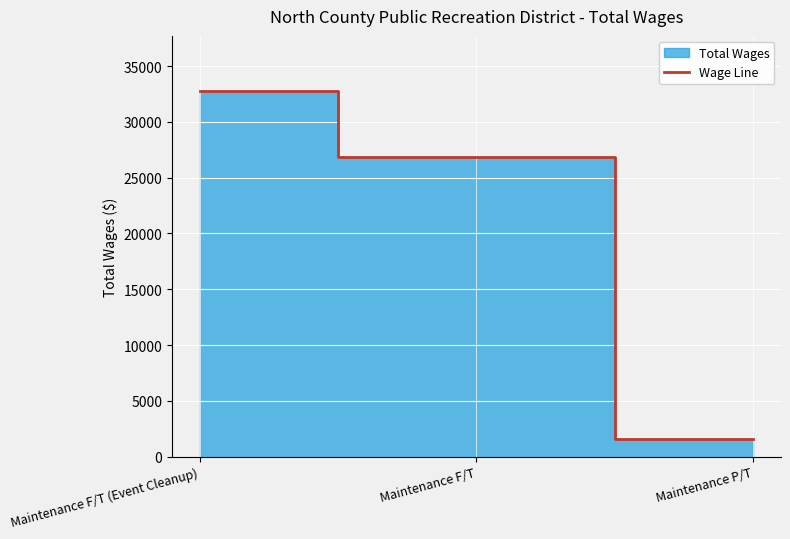

What is the maximum value shown in the chart?

32793